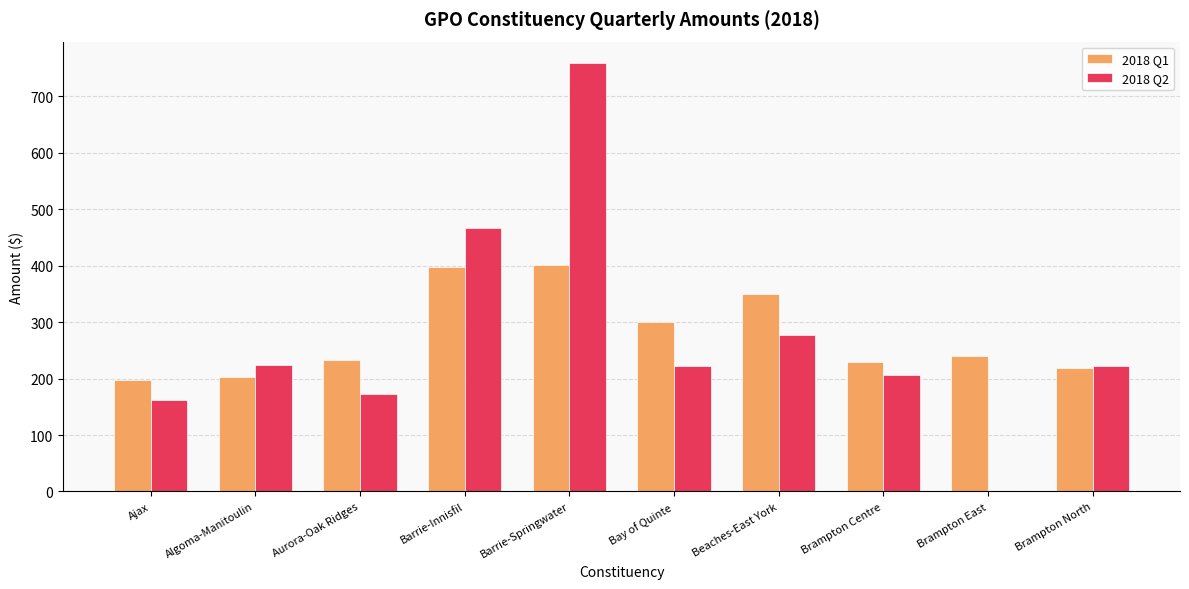

What is the sum of the 2018 Q1 values at Ajax and Brampton North?

417.2